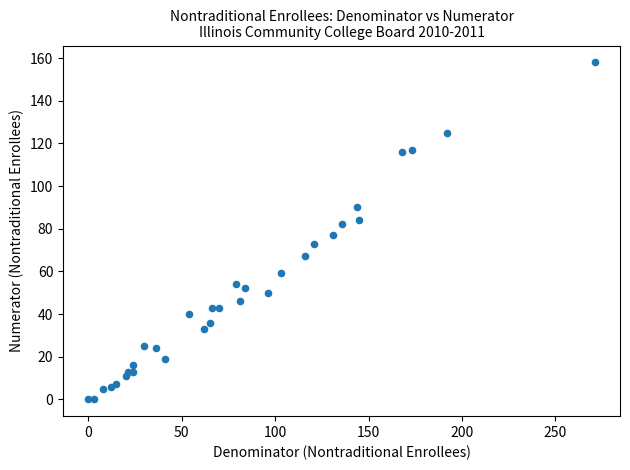

What is the range of X values (max minus min)?

271